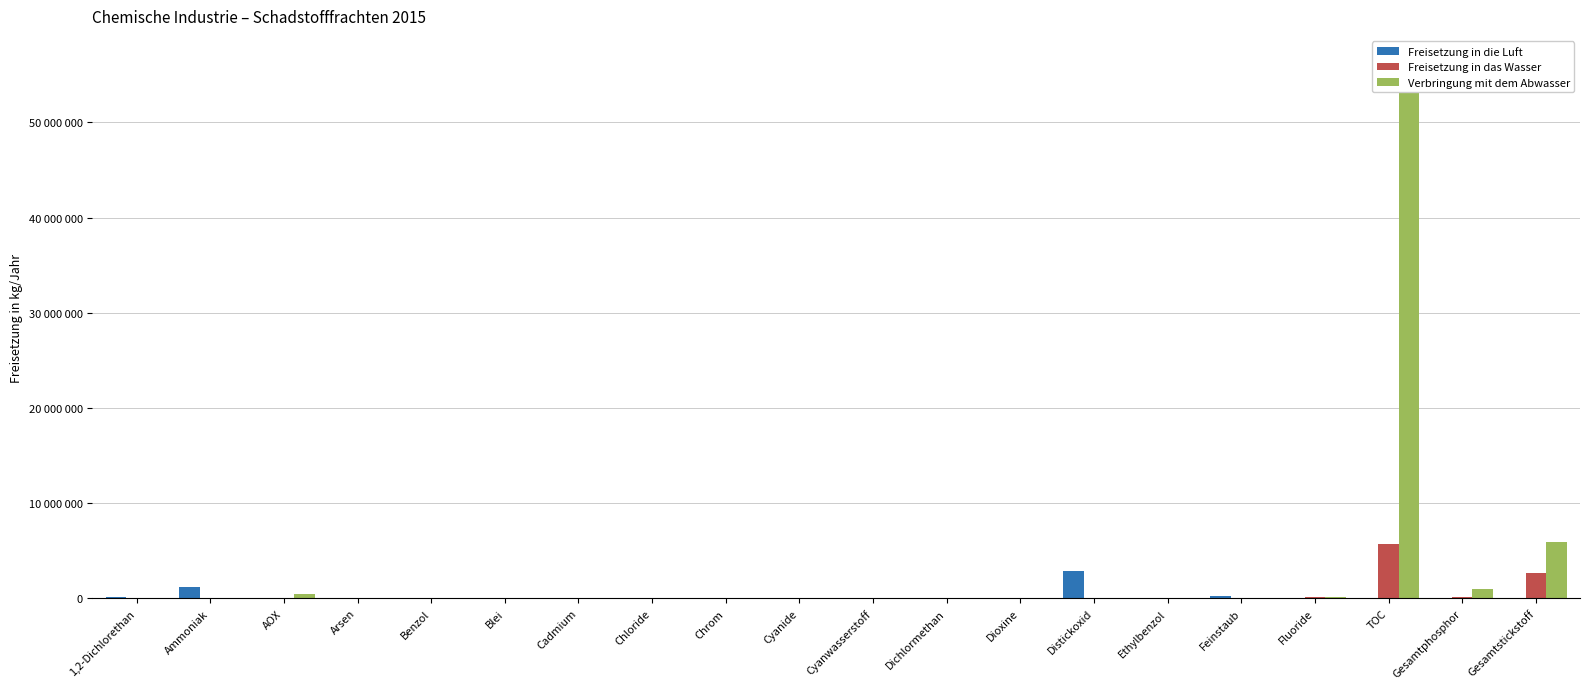

Reading left to right, transcribe all the data shown in this chart.

Freisetzung in die Luft: 152850	1220600	0	0	8680	0	0	0	0	0	811	3320	0	2910800	0	201900	0	0	0	0
Freisetzung in das Wasser: 0	0	52750	528	0	867	124	0	8051	3534	0	44	0	0	0	0	189260	5667300	123240	2640400
Verbringung mit dem Abwasser: 0	0	478590	599	3043	767	5	0	2151	2747	0	312	0	0	1411	0	144390	56265900	964700	5899600